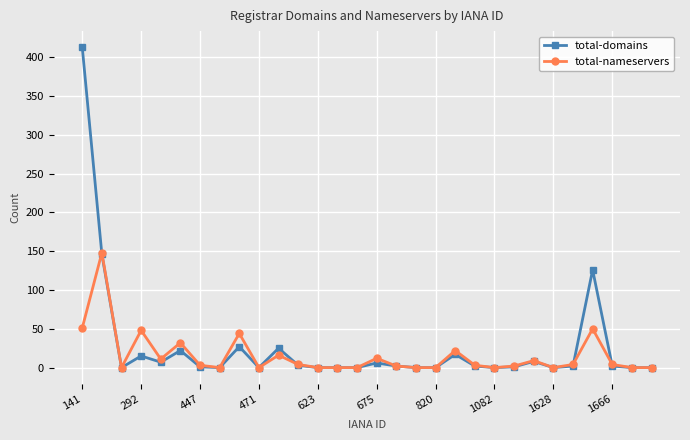

True or false: total-domains has more than 0 points higher than both neighbors.

True